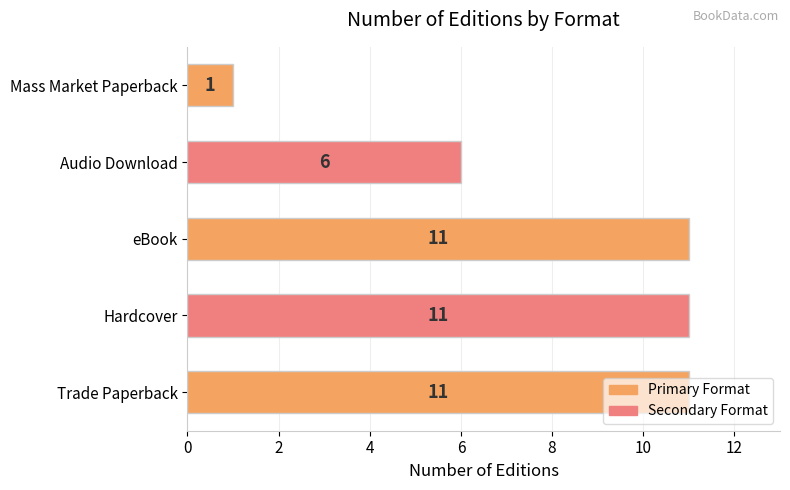

Between Audio Download and Hardcover, which is larger?

Hardcover